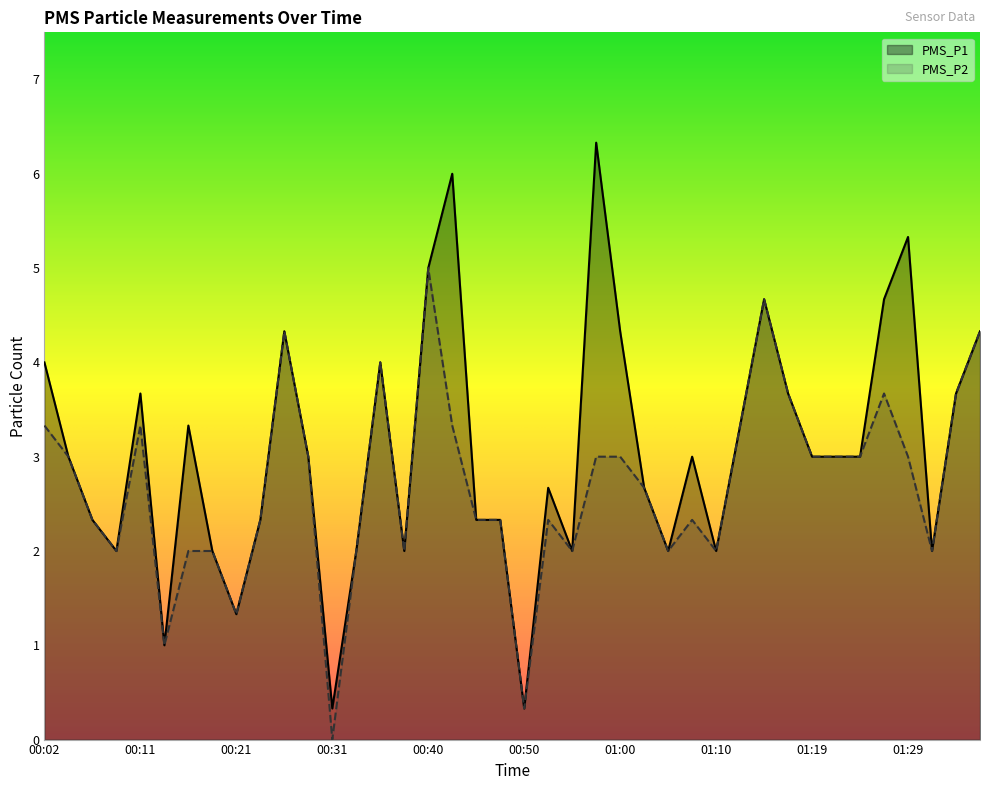

What position from the left is 00:14?

6